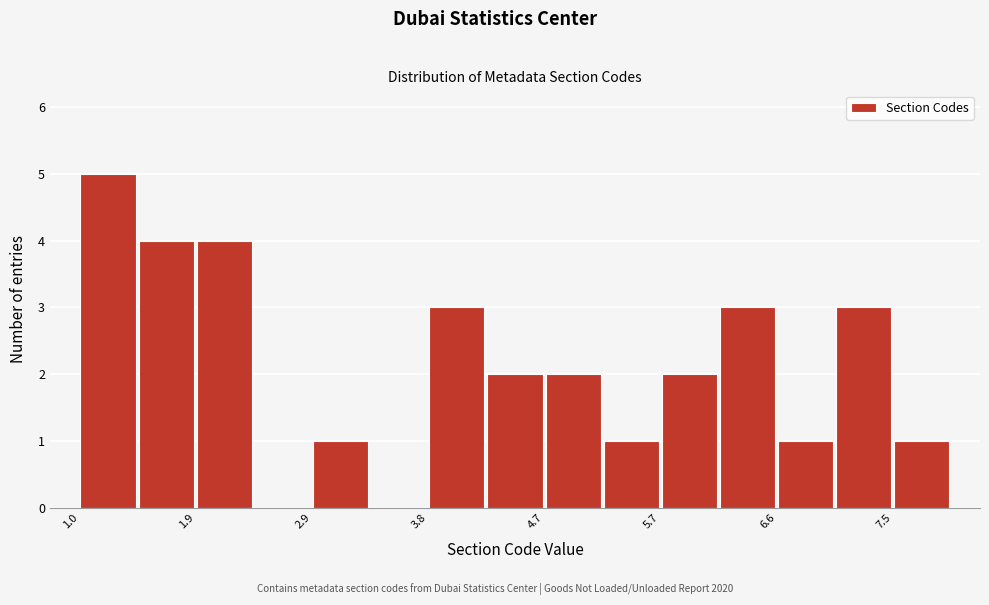

Reading left to right, list every bar in this chart as the range it spans on the x-axis followed by its height. Neither the bar edges nor the heights are printed on the chart, so give them approximately, as read against the axes.

1.0 to 1.5: 5
1.5 to 1.9: 4
1.9 to 2.4: 4
2.4 to 2.9: 0
2.9 to 3.3: 1
3.3 to 3.8: 0
3.8 to 4.3: 3
4.3 to 4.7: 2
4.7 to 5.2: 2
5.2 to 5.7: 1
5.7 to 6.1: 2
6.1 to 6.6: 3
6.6 to 7.1: 1
7.1 to 7.5: 3
7.5 to 8.0: 1